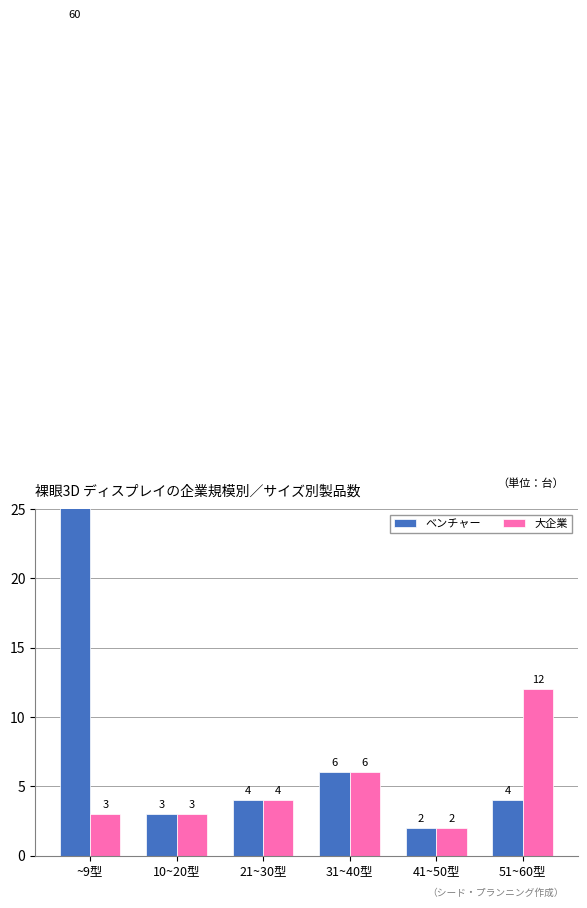

Which series has the largest range (max minus min)?

ベンチャー